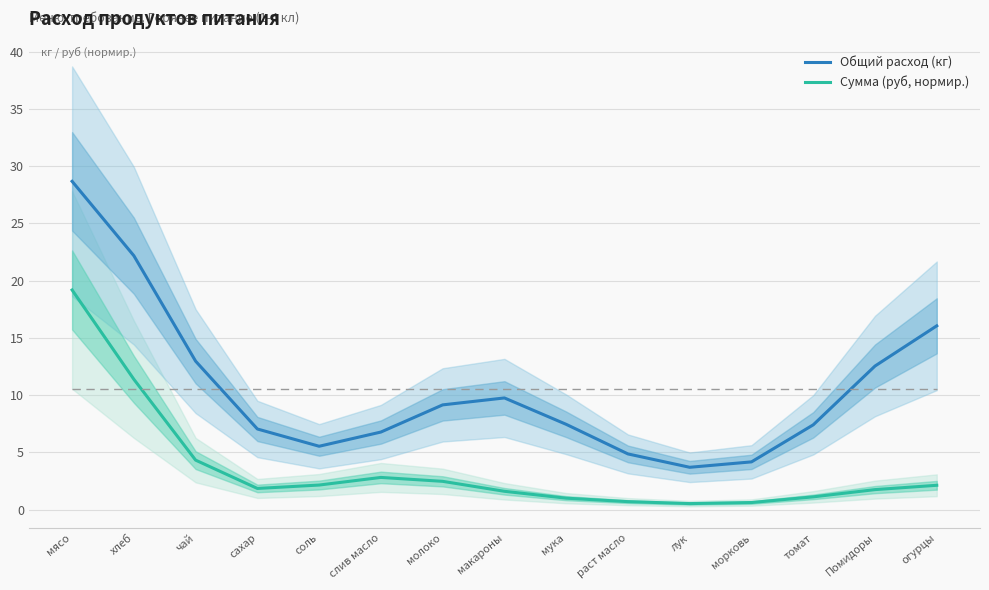

Rank the series by their maximum value, from lowest to highest.

Сумма (руб, нормир.), Общий расход (кг)